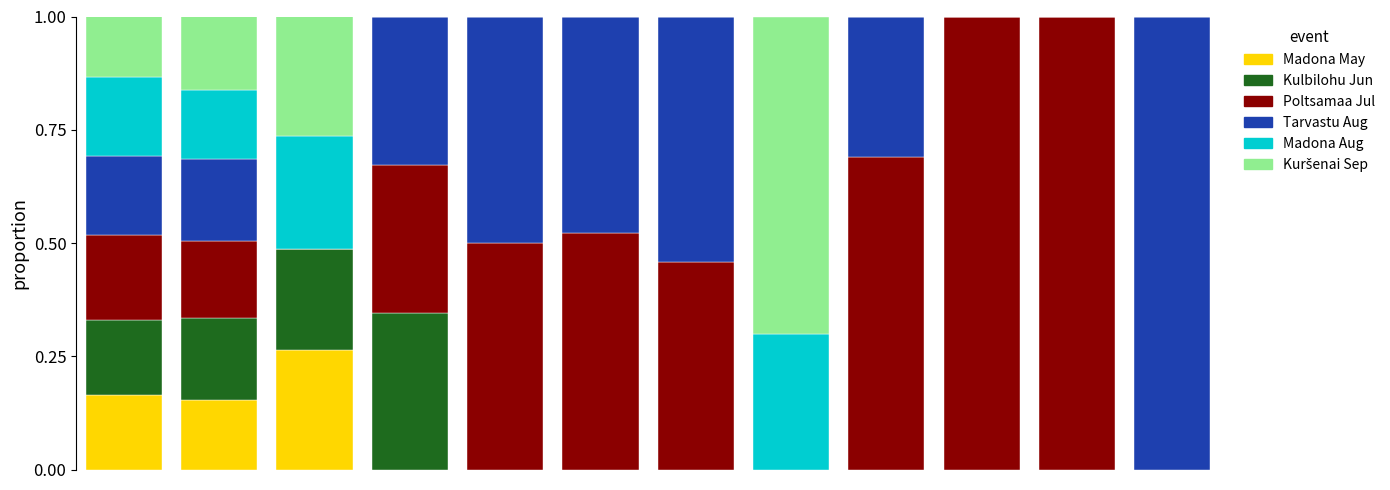

Where is Tarvastu Aug nearest to the value 0?

2